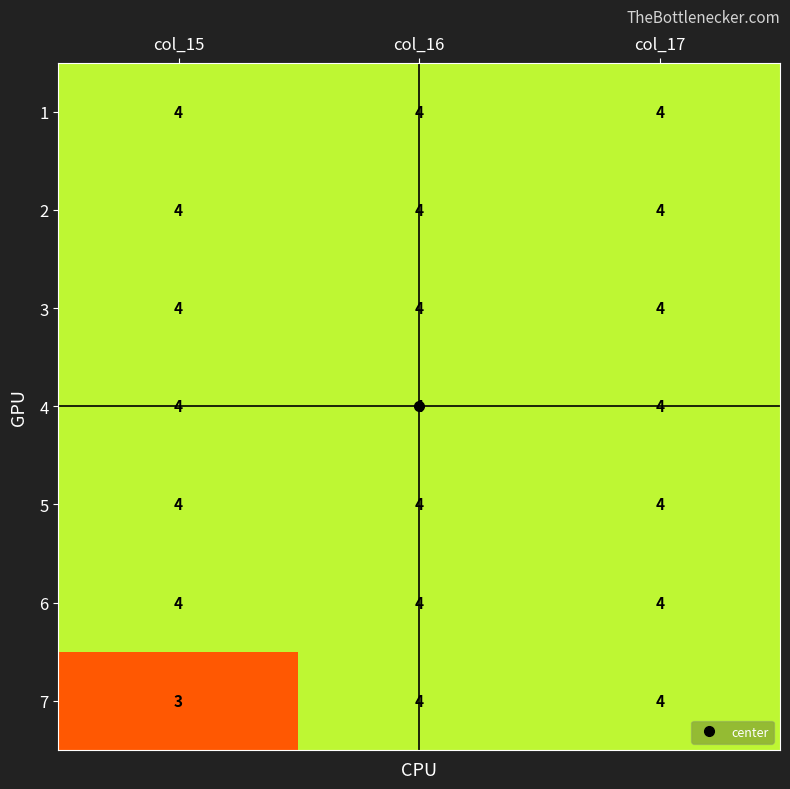

Which series changed the most between col_15 and col_17?

7